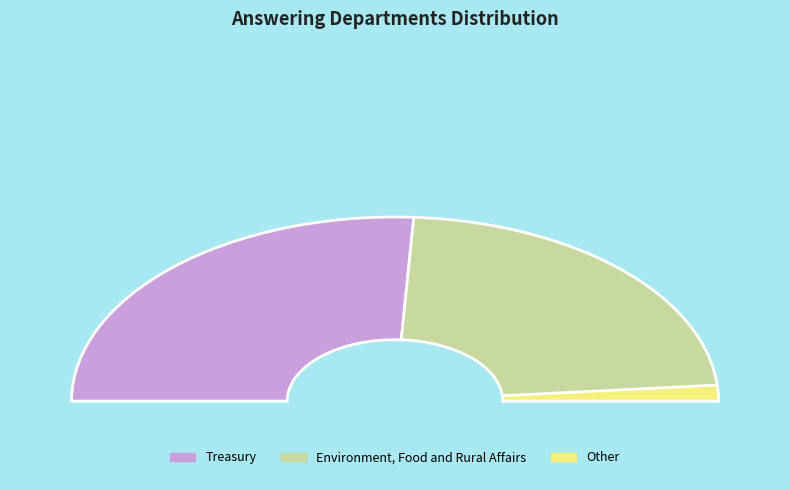

Which category has the biggest portion of the pie?

Treasury